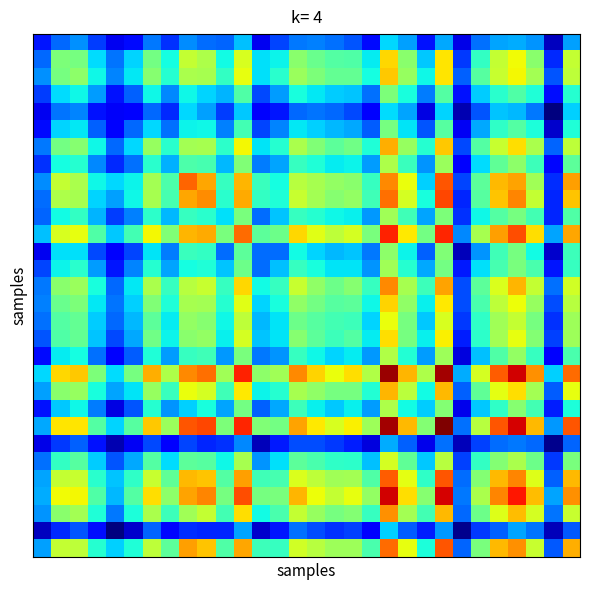

At how many categories does at least one series exceed 0?

30